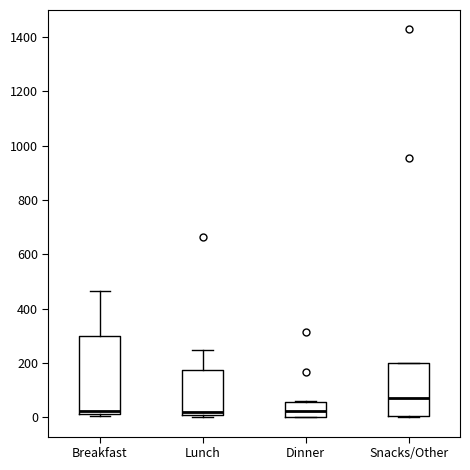

Where is the upper edge of the box for Snacks/Other on the y-axis? The values are not printed on the chart, so give them approximately, as read against the axis.

200